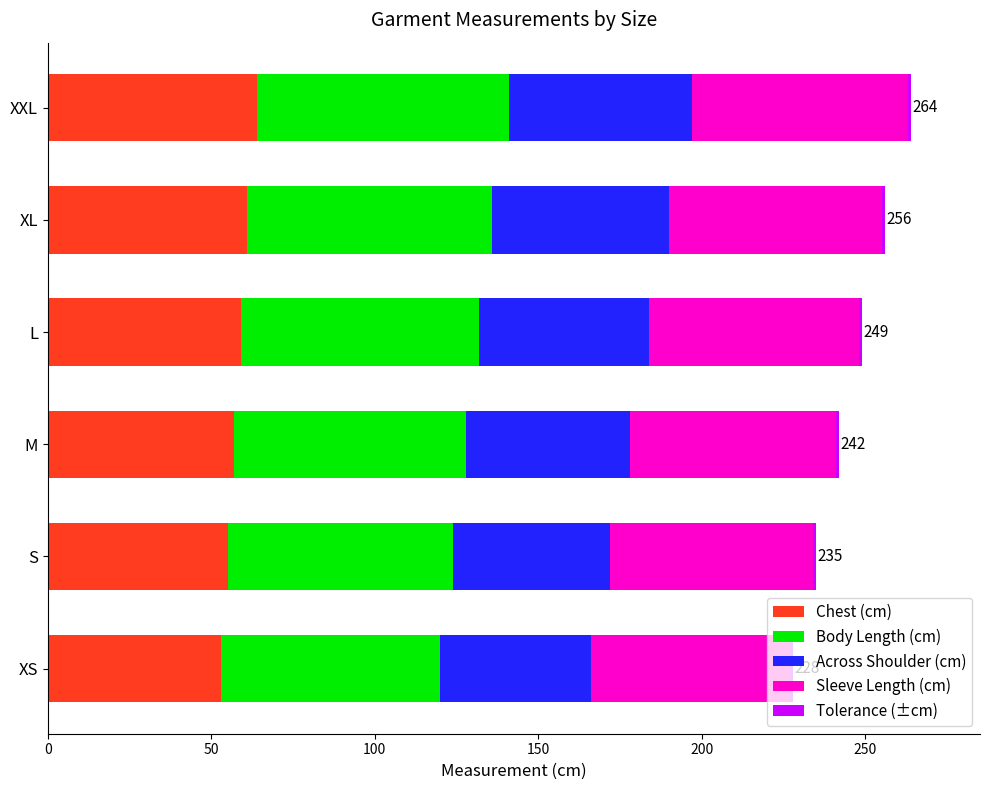

What is the minimum value for Chest (cm)?

53